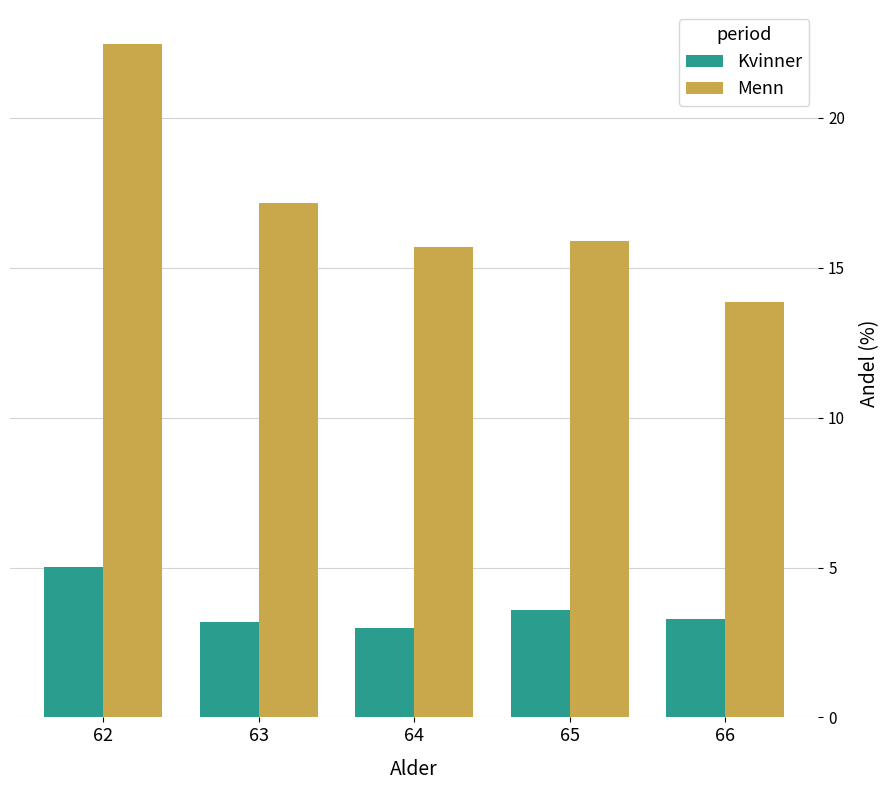

Where does the Menn series first go above 15?

62